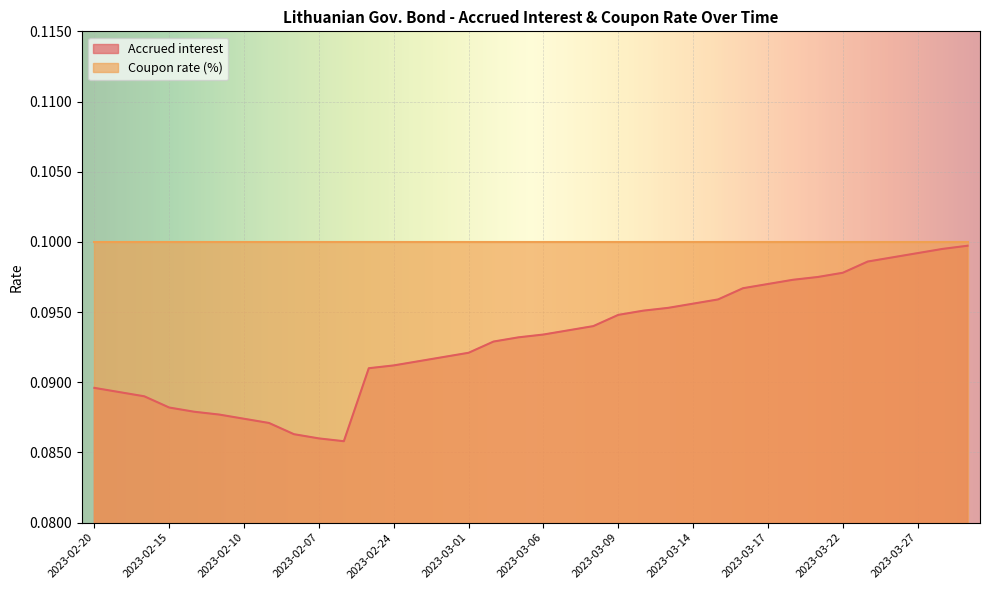

Reading left to right, list all the values displayed in this chart.

0.1	0.1	0.1	0.1	0.1	0.1	0.1	0.1	0.1	0.1	0.1	0.1	0.1	0.1	0.1	0.1	0.1	0.1	0.1	0.1	0.1	0.1	0.1	0.1	0.1	0.1	0.1	0.1	0.1	0.1	0.1	0.1	0.1	0.1	0.1	0.1